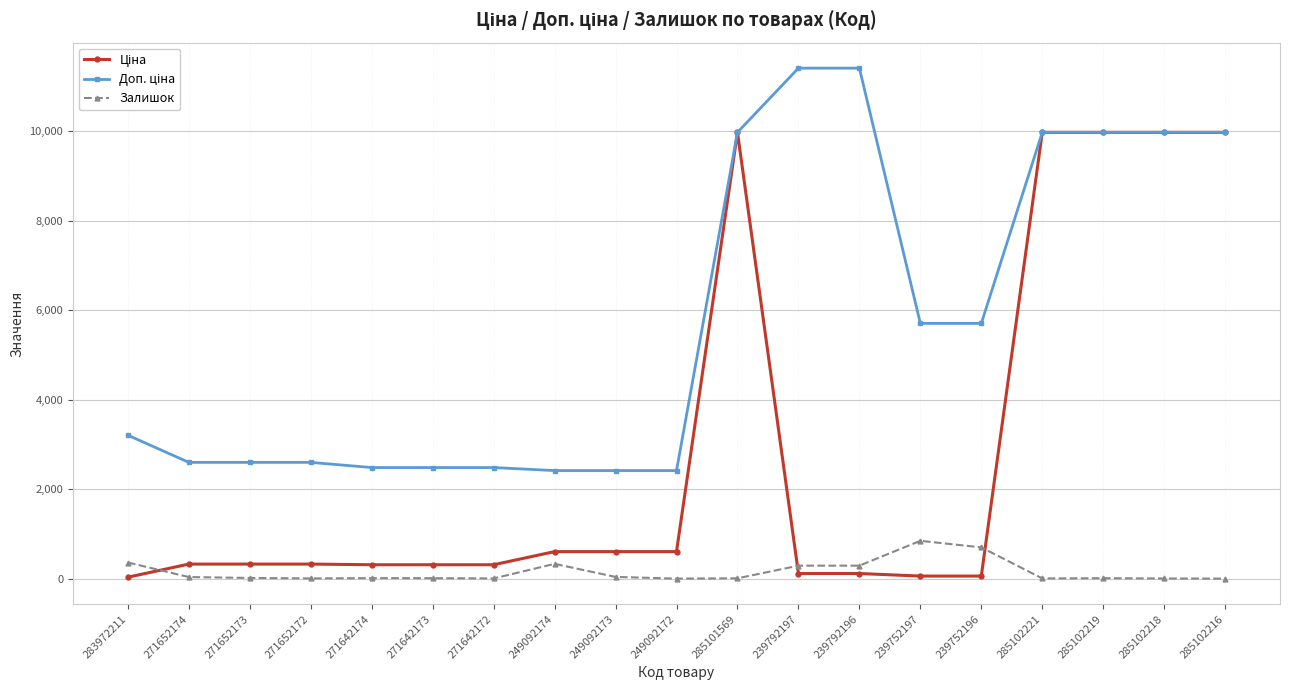

What is the label of the 4th point from the right?

285102221